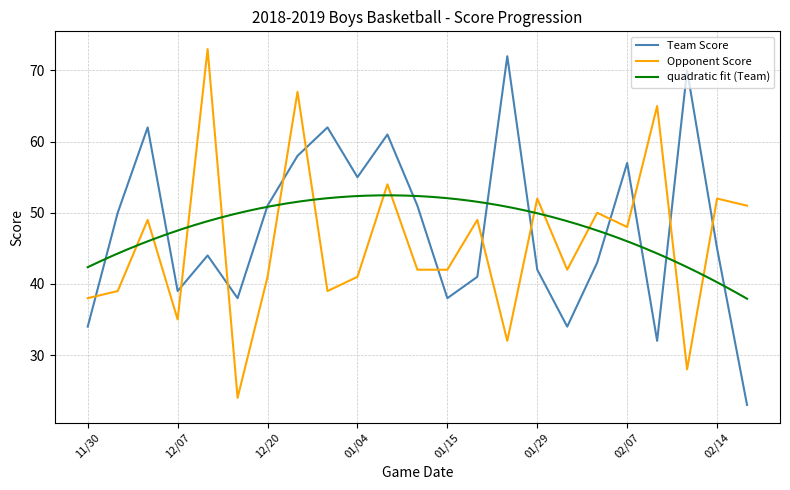

What is the difference between the maximum and minimum values in the Team Score series?

49